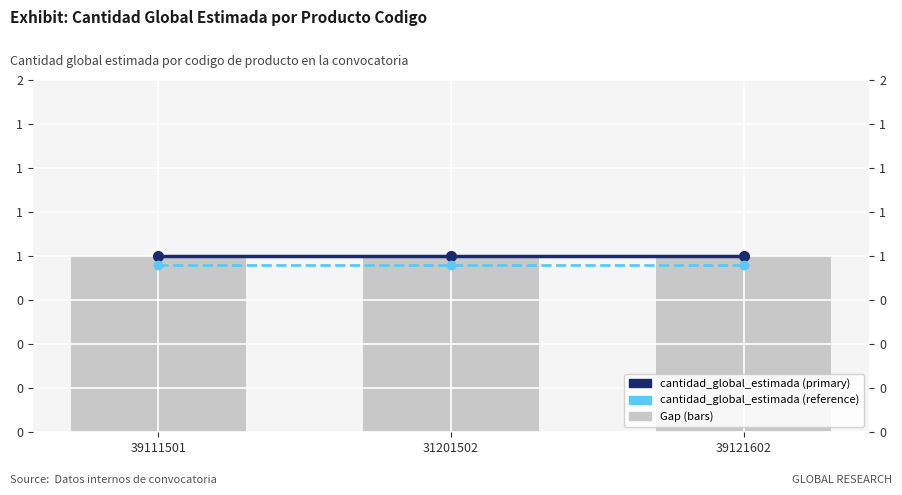

What is the label of the 1st bar from the right?

39121602